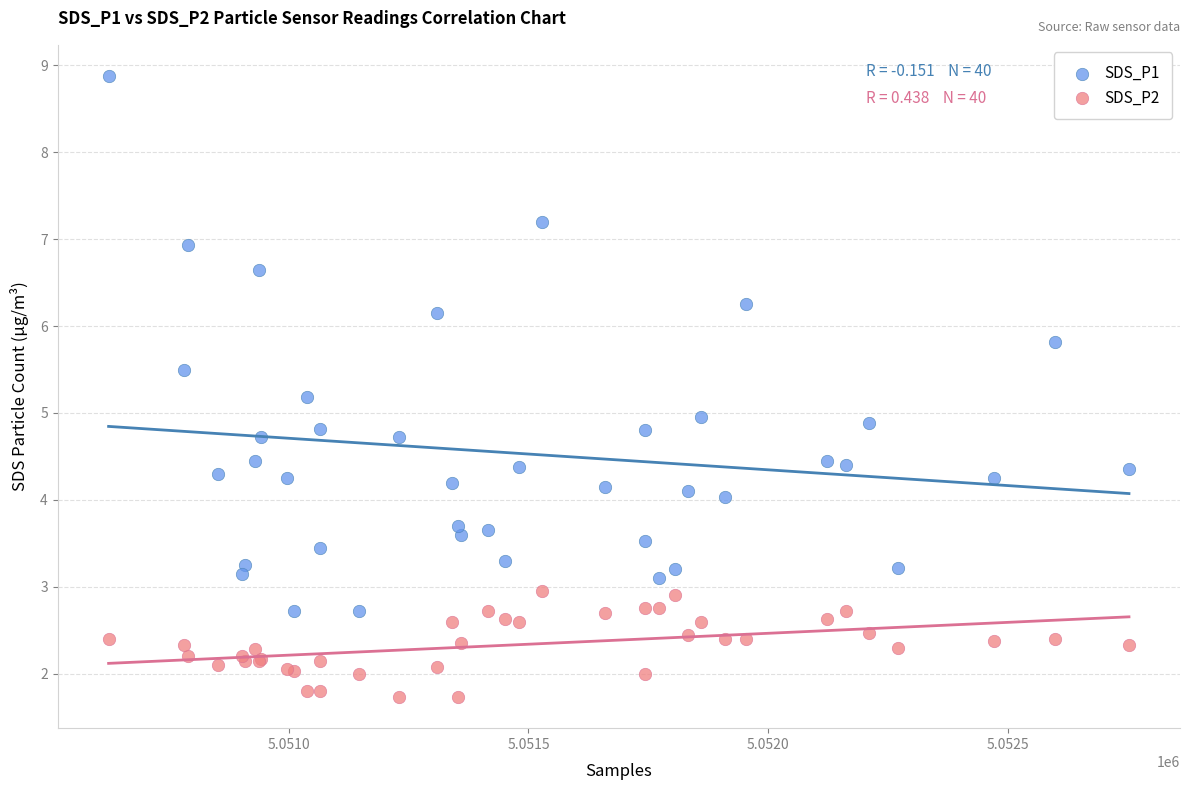

Which series contains the highest Y value?

SDS_P1